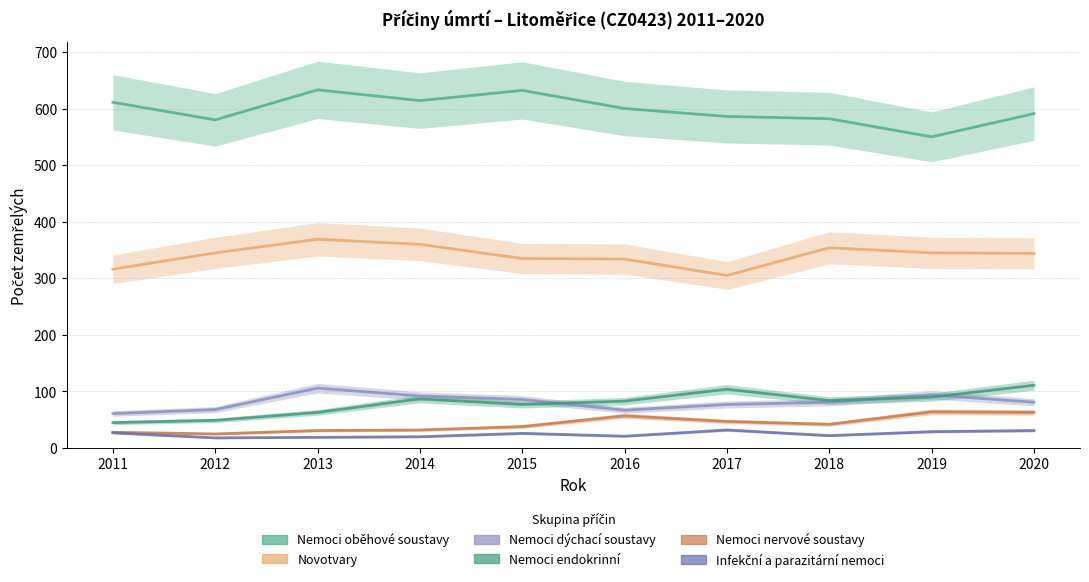

What is the total value across all series at 2019?

1172